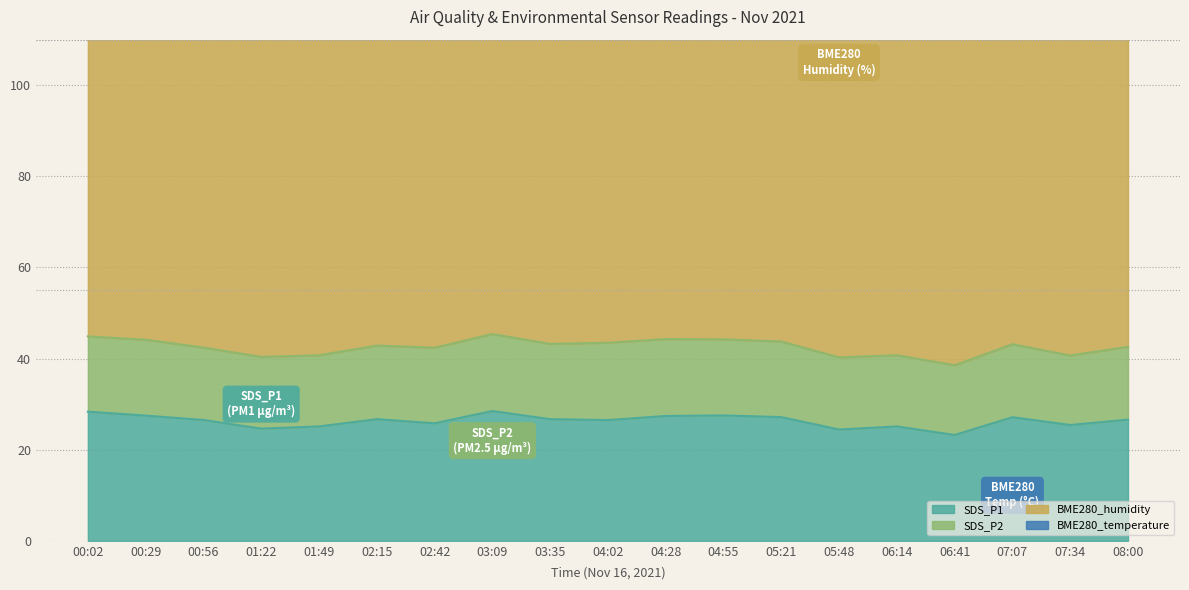

Reading left to right, extract all data points from this chart.

SDS_P1: 00:02=28.4	00:29=27.5	00:56=26.5	01:22=24.6	01:49=25.1	02:15=26.7	02:42=25.8	03:09=28.5	03:35=26.7	04:02=26.5	04:28=27.4	04:55=27.5	05:21=27.1	05:48=24.4	06:14=25.1	06:41=23.2	07:07=27.1	07:34=25.4	08:00=26.6
SDS_P2: 00:02=16.5	00:29=16.6	00:56=15.9	01:22=15.7	01:49=15.6	02:15=16.1	02:42=16.6	03:09=16.9	03:35=16.5	04:02=17.0	04:28=16.9	04:55=16.7	05:21=16.6	05:48=15.8	06:14=15.6	06:41=15.3	07:07=16.0	07:34=15.2	08:00=16.0
BME280_humidity: 00:02=90.9	00:29=90.3	00:56=91.6	01:22=91.8	01:49=91.4	02:15=91.0	02:42=90.4	03:09=92.1	03:35=91.5	04:02=91.2	04:28=92.0	04:55=91.5	05:21=91.3	05:48=91.4	06:14=90.6	06:41=92.9	07:07=93.0	07:34=91.6	08:00=91.0
BME280_temperature: 00:02=6.8	00:29=6.8	00:56=6.8	01:22=6.8	01:49=6.8	02:15=6.8	02:42=6.9	03:09=6.7	03:35=6.7	04:02=6.9	04:28=6.7	04:55=6.9	05:21=6.8	05:48=6.8	06:14=6.8	06:41=6.5	07:07=6.6	07:34=6.7	08:00=6.8